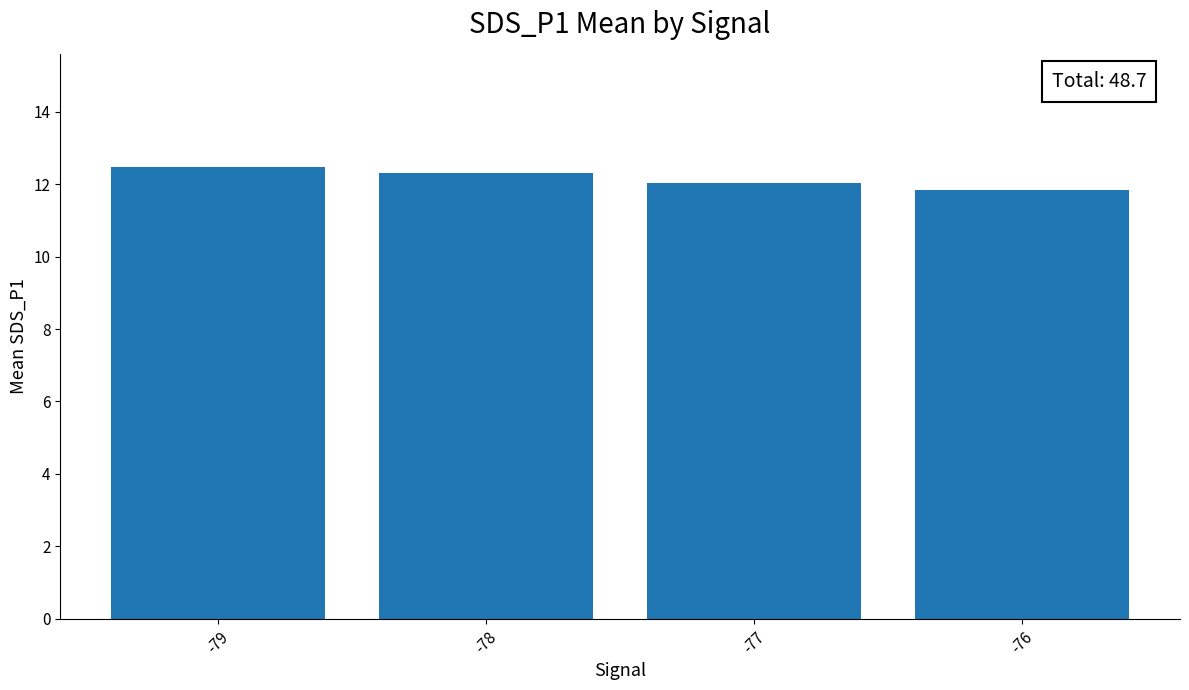

What is the minimum value shown in the chart?

11.8